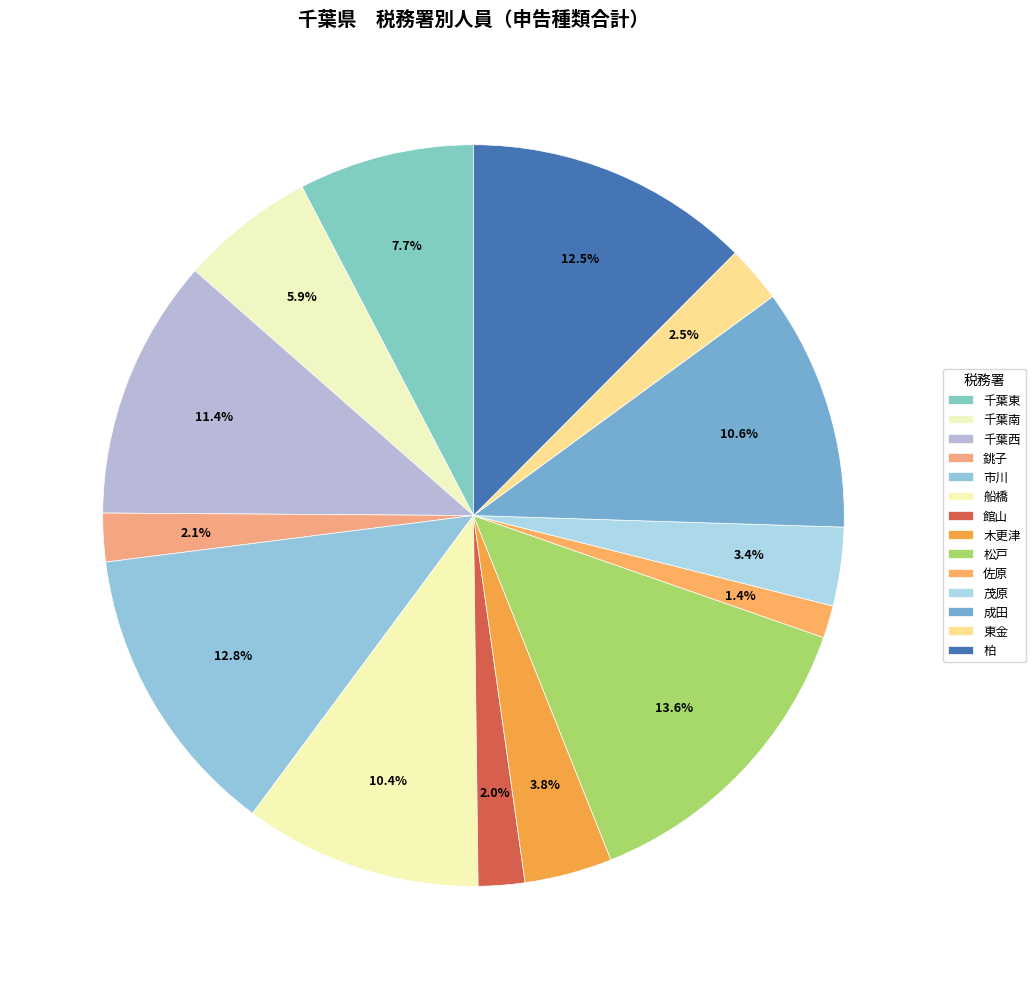

To the nearest percent, what is the difference between the 千葉西 and 松戸 slice percentages?

2%